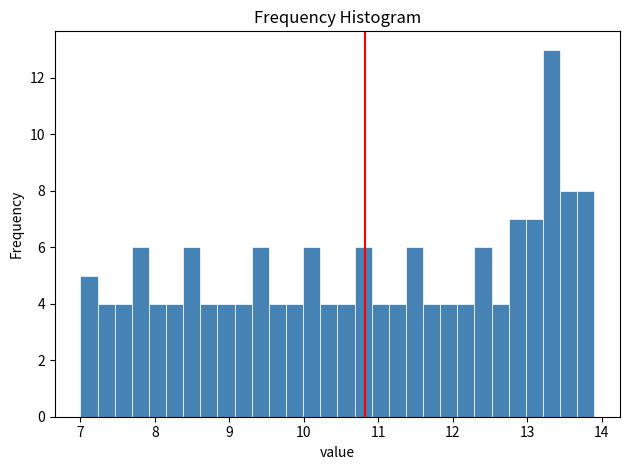

Read against the x-axis, roughly where is the centre of the tallest bar?

13.3